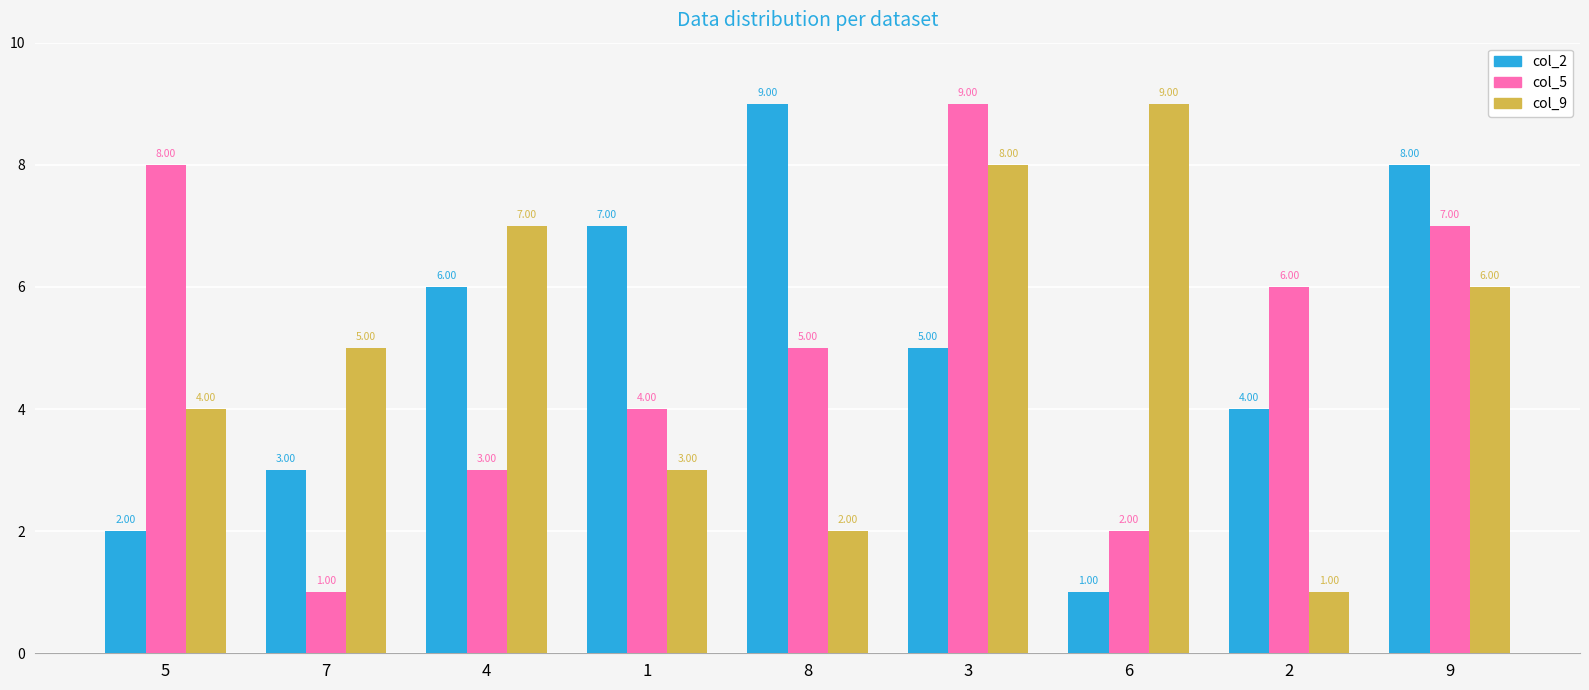

What is the average value of the col_5 series?

5